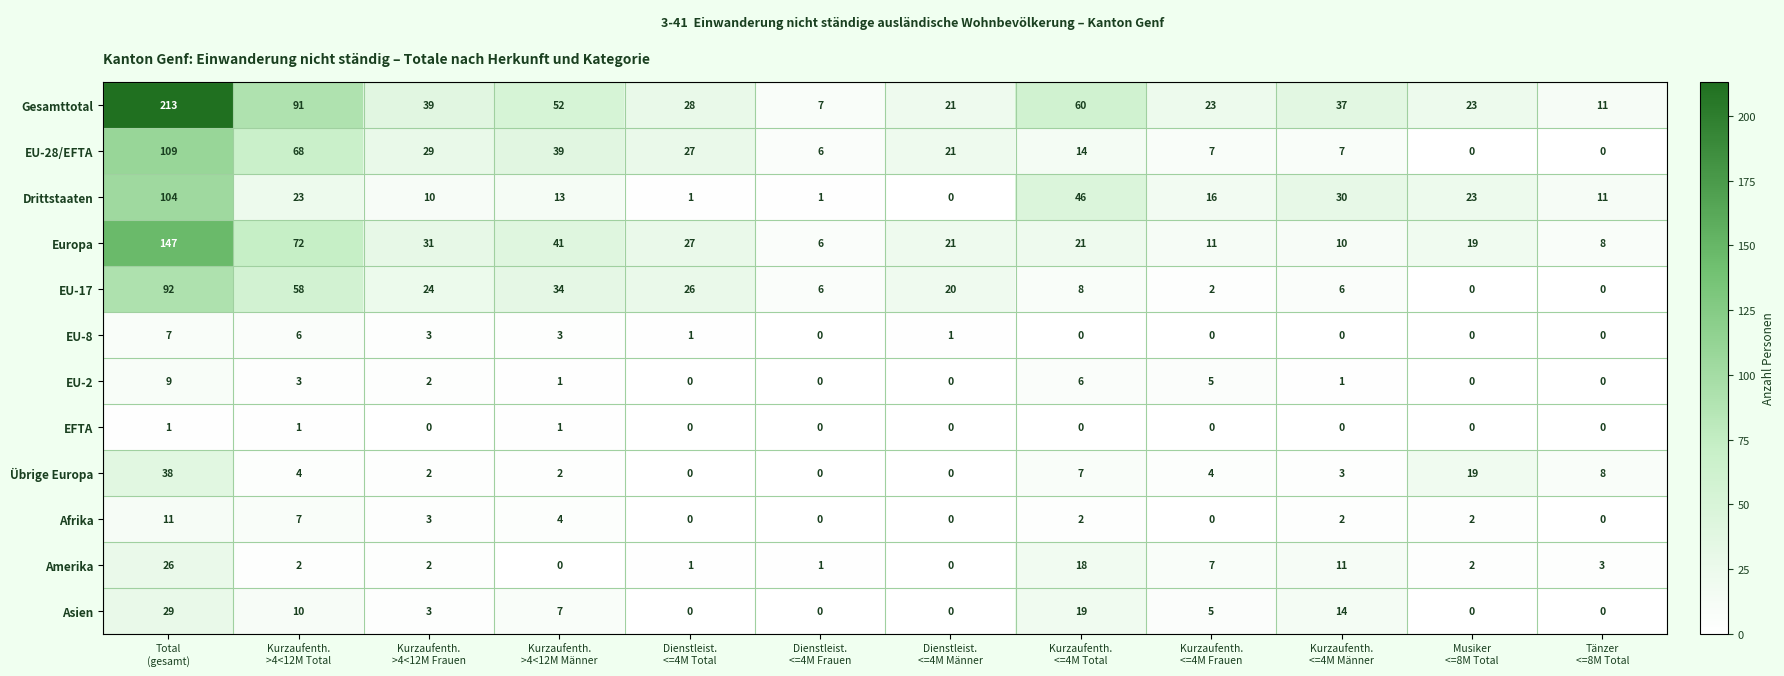

Count the number of data series in this chart.

12